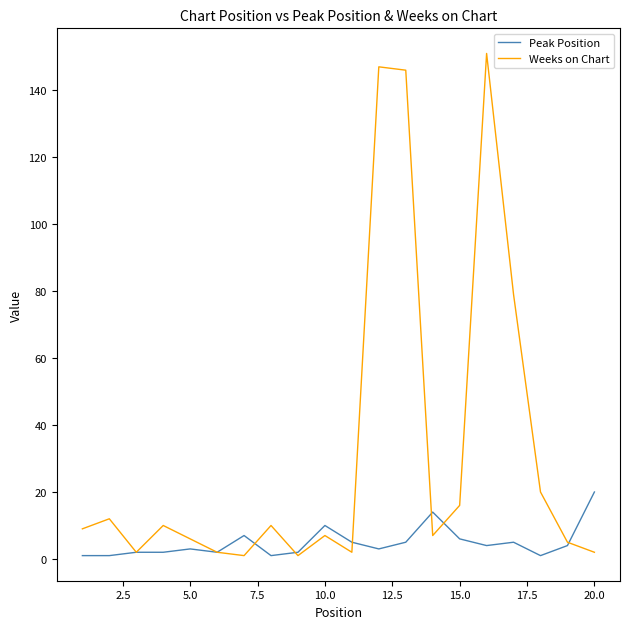

What are all the series names shown in the legend?

Peak Position, Weeks on Chart